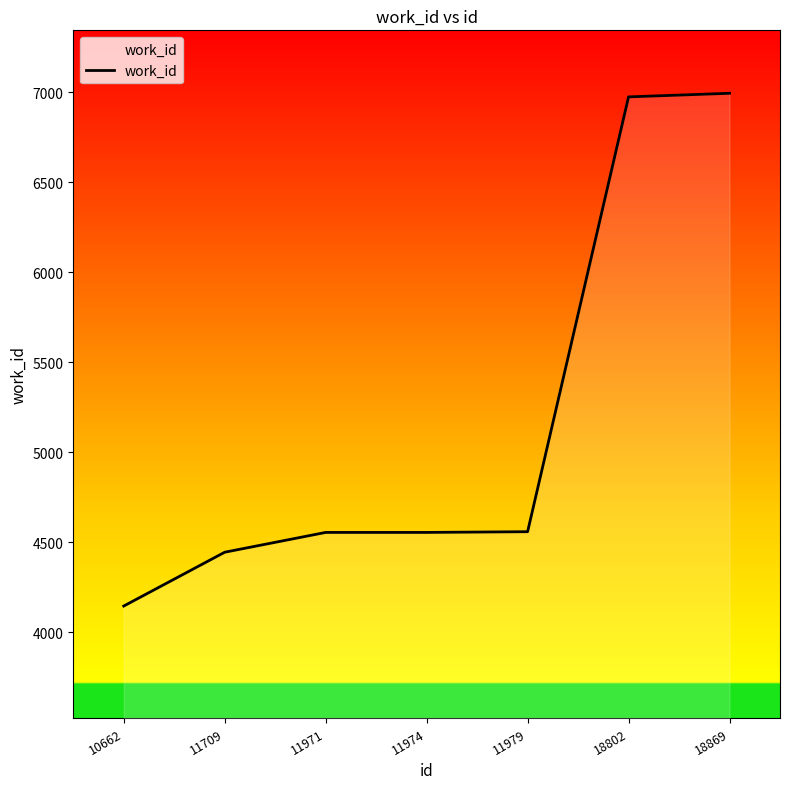

At which category does the chart reach its minimum across all series?

10662